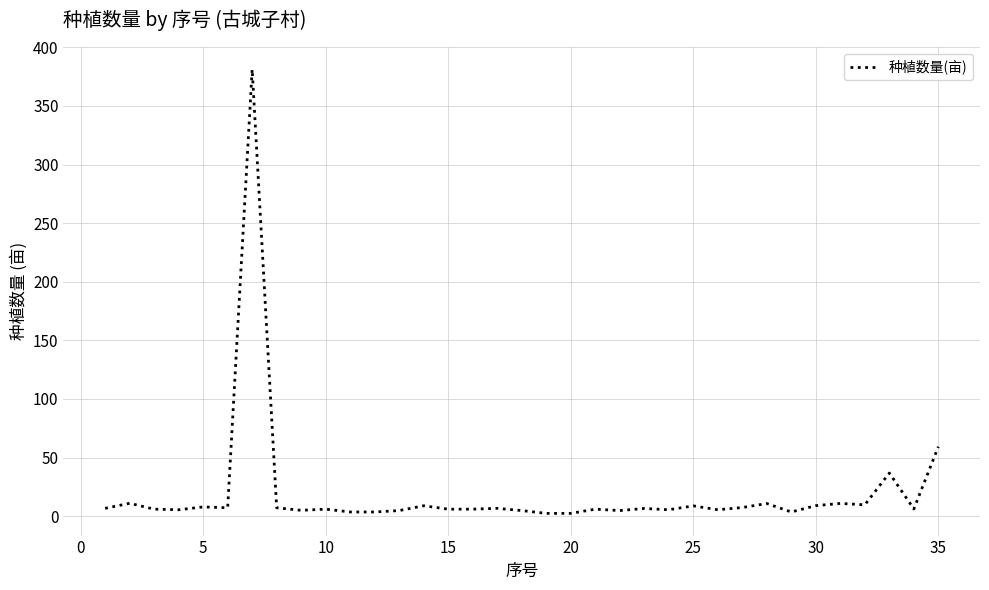

What is the difference between the maximum and minimum values?

378.8